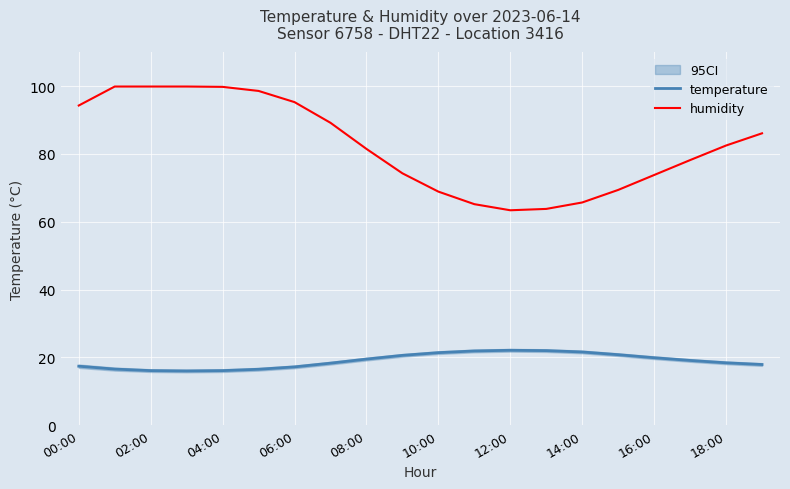

Where does the humidity series first go above 82?

00:00